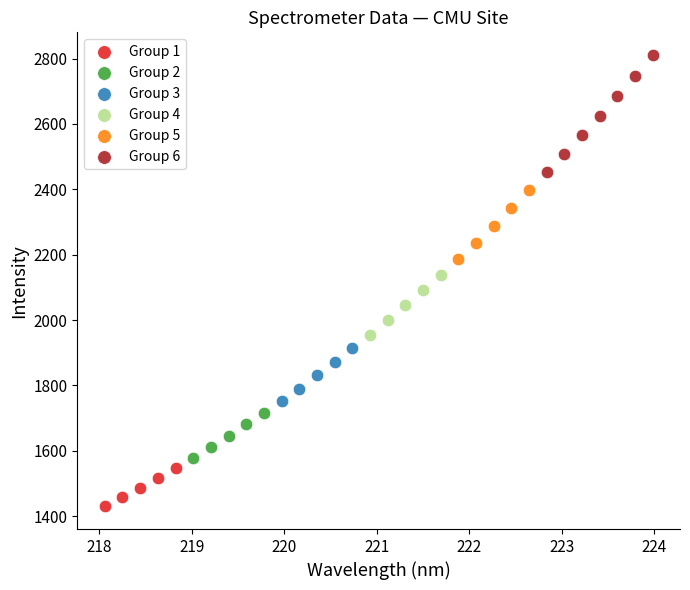

Which series has the widest spread of Y values?

Group 6